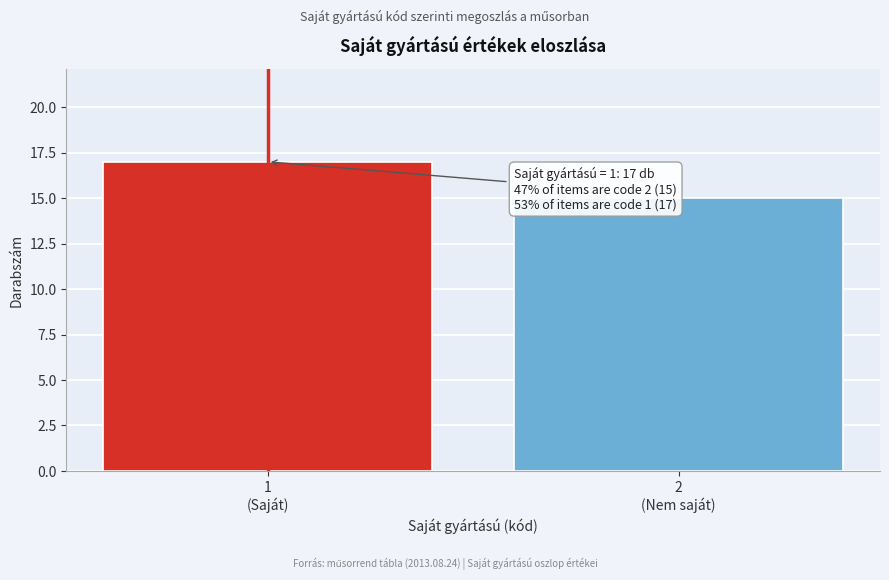

Reading left to right, what are all the values shown in this chart?

17	15